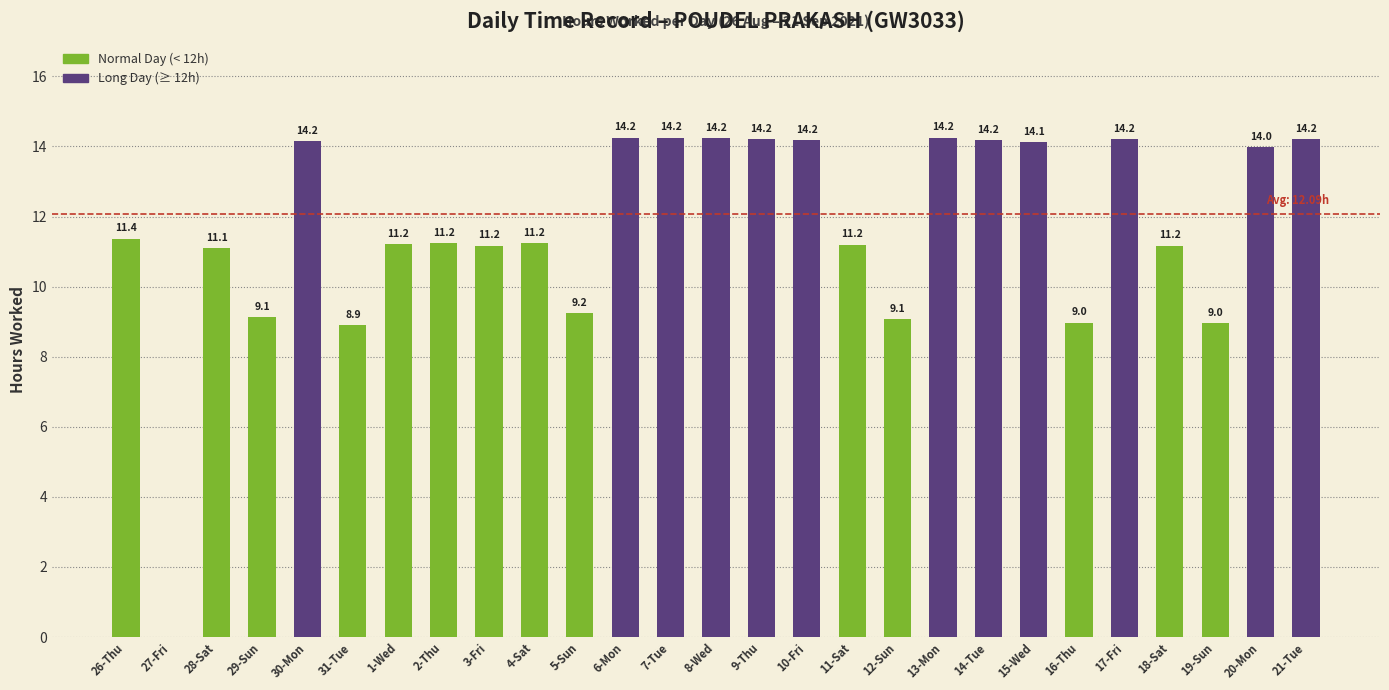

What is the sum of all values?

314.2